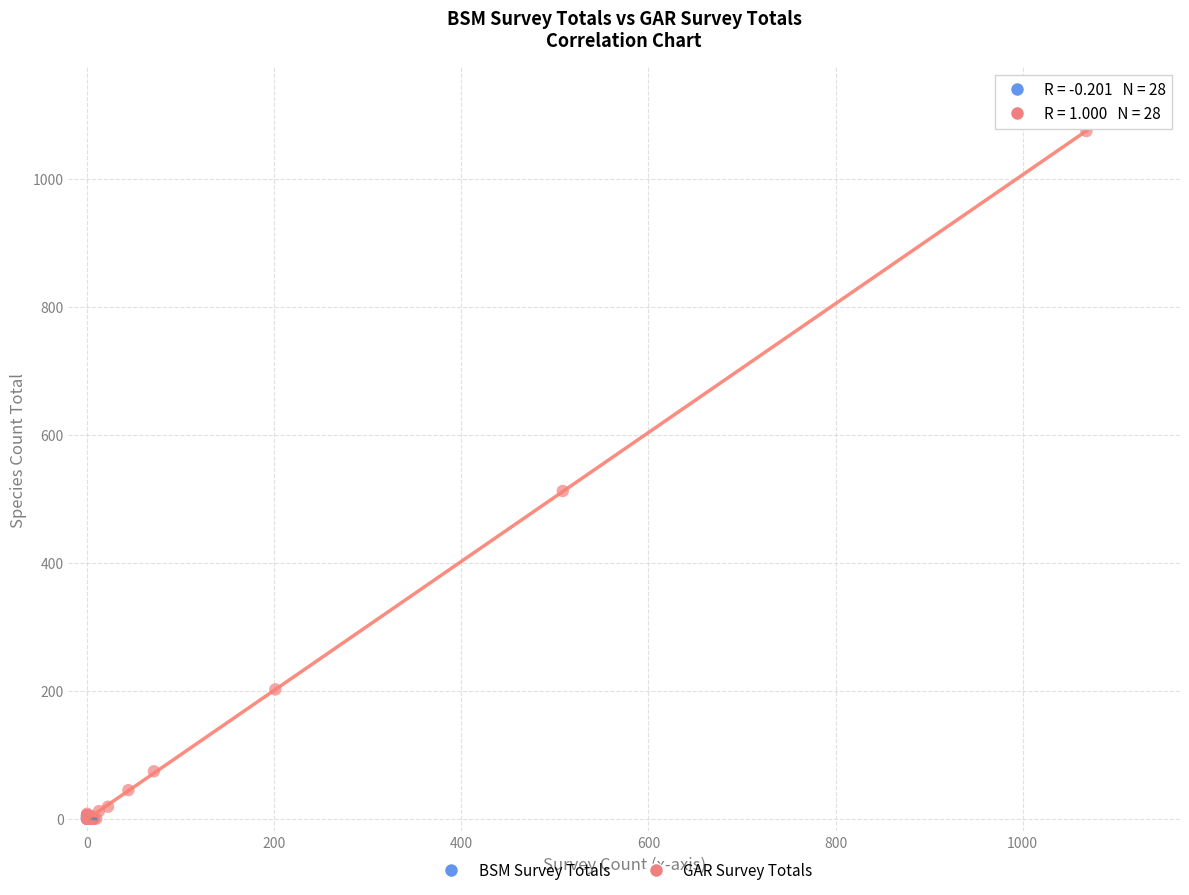

Which series has the largest Y range (max minus min)?

GAR Survey Totals